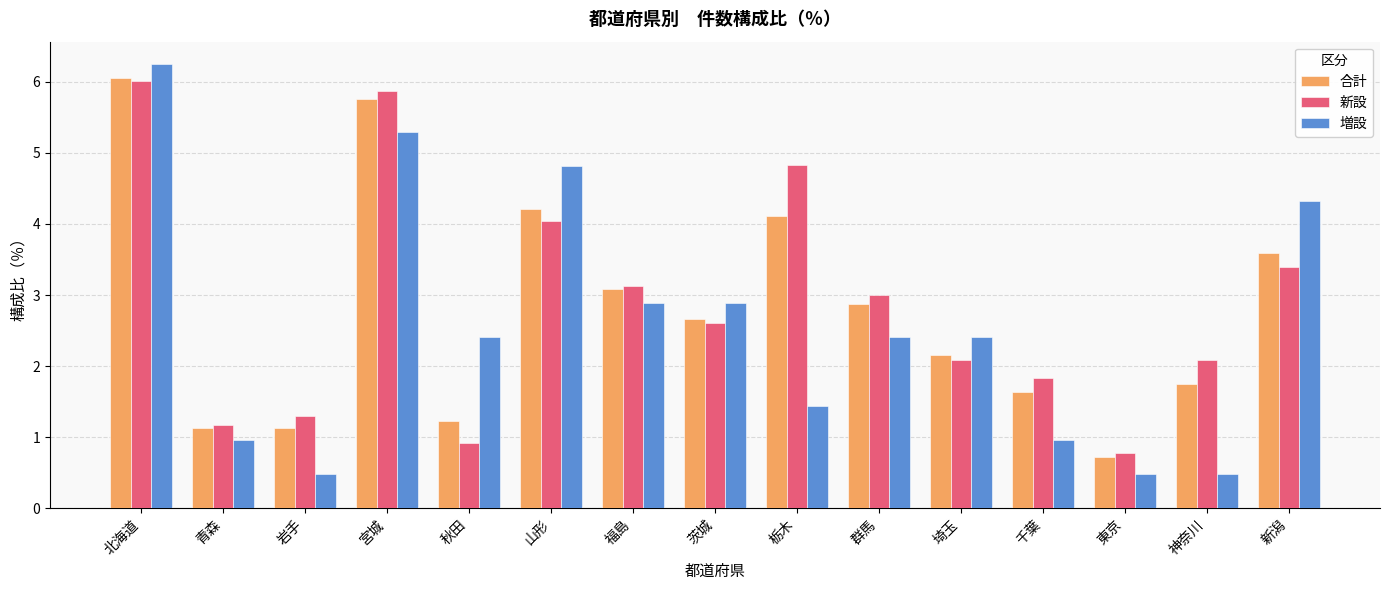

Where does the 新設 series first go above 2?

北海道